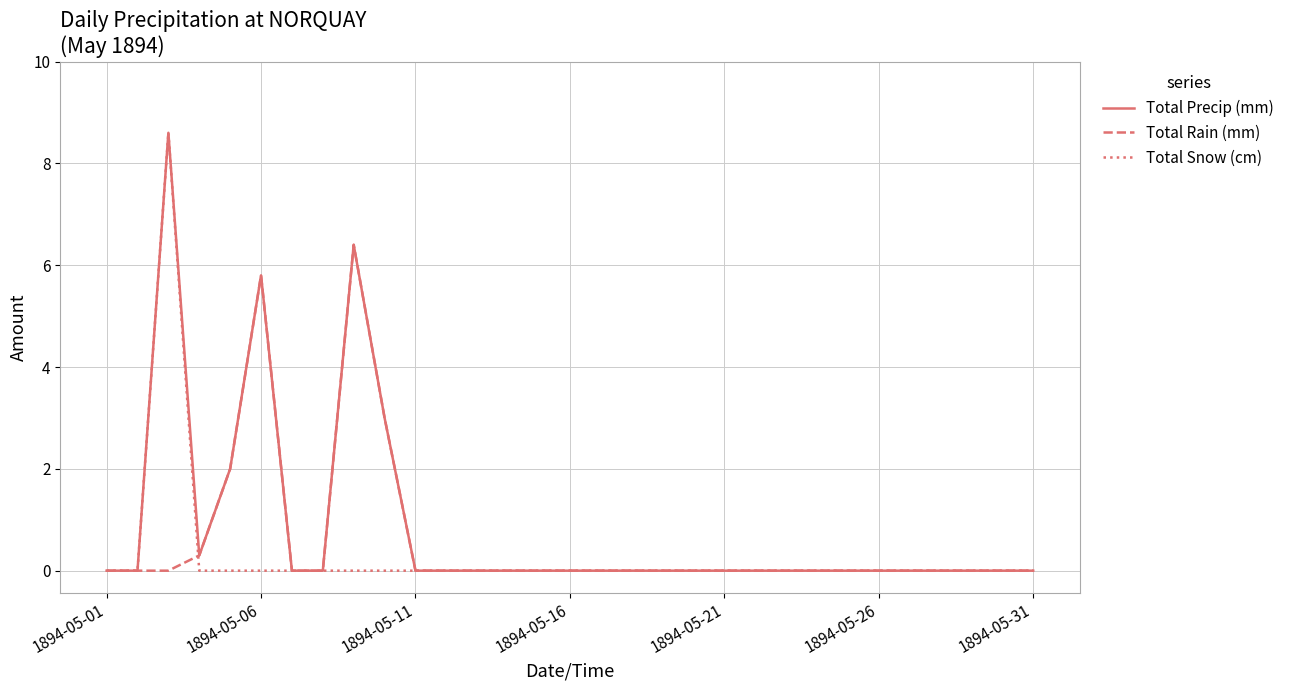

What is the maximum value shown in the chart?

8.6